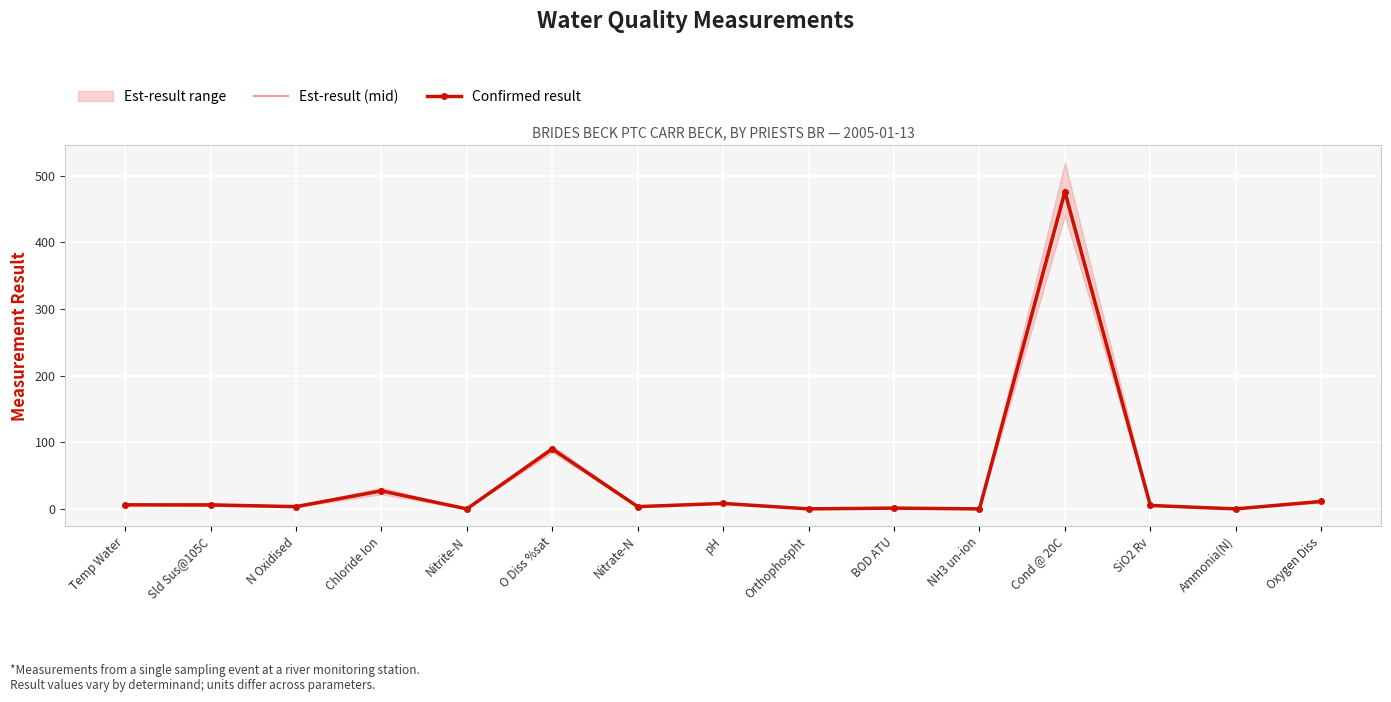

What is the difference between the second highest and minimum values in the Est-result (mid) series?

90.0